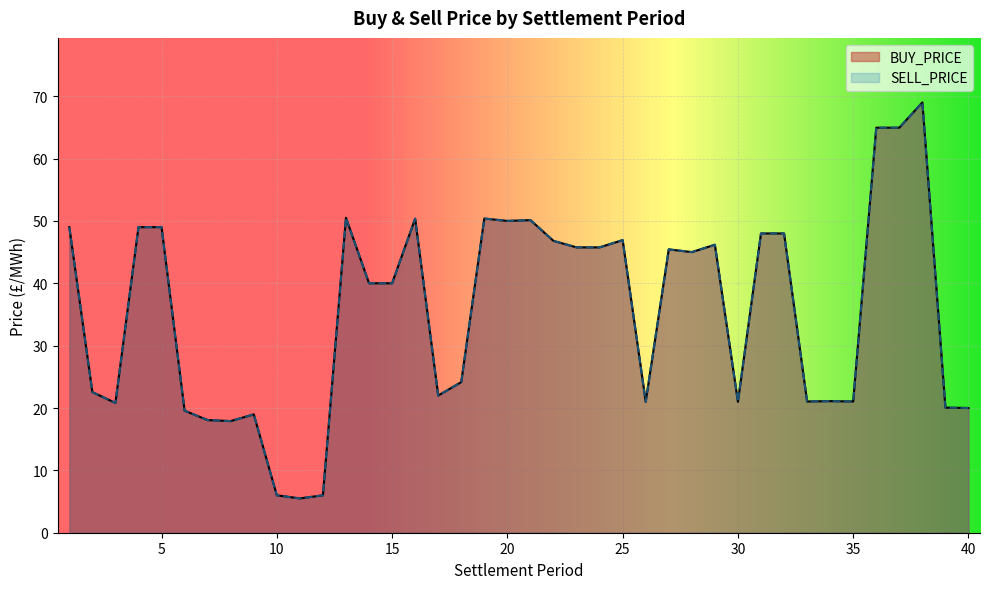

Is it true that SELL_PRICE equals 50.0 at 20?

True